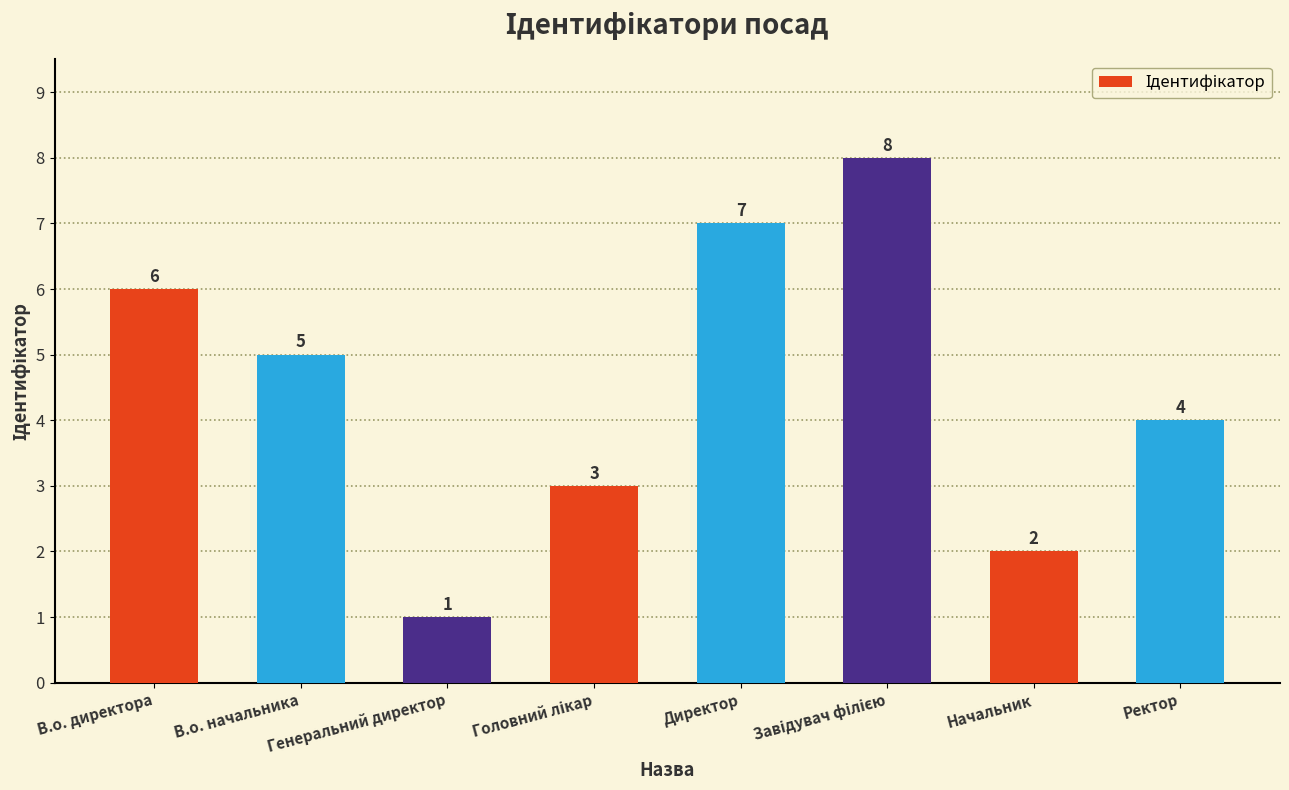

Is it true that the value at Генеральний директор is 1?

True